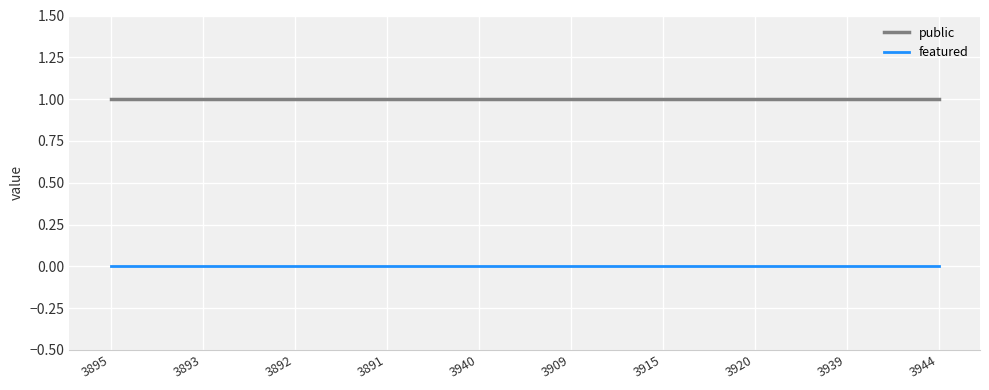

What position from the right is 3944?

1